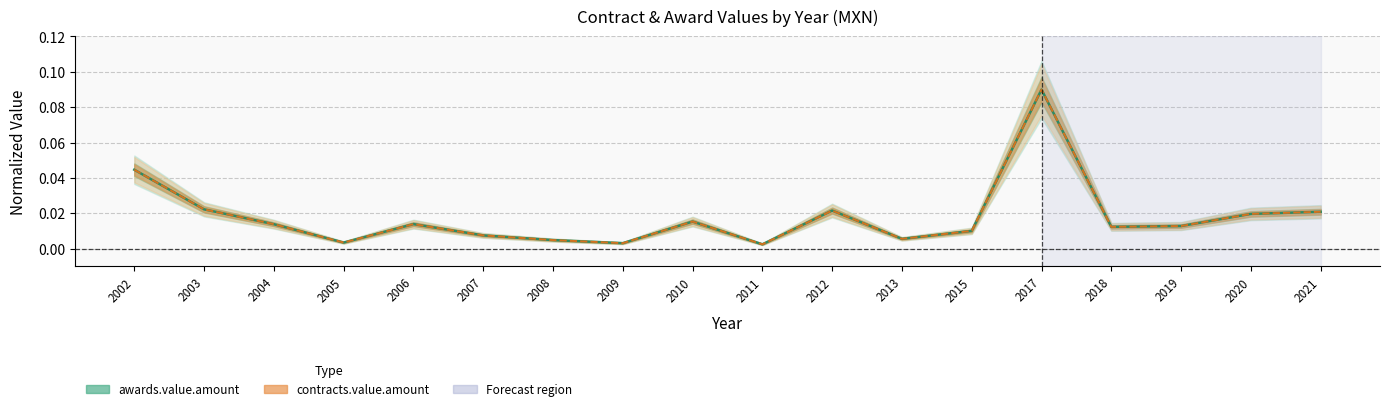

Does the chart have visible grid lines?

Yes